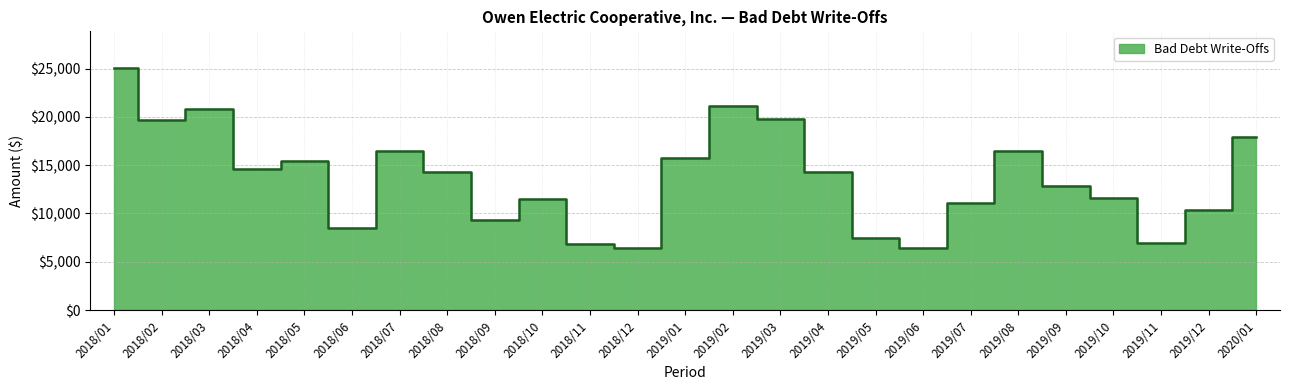

How many values are below 14283?

12